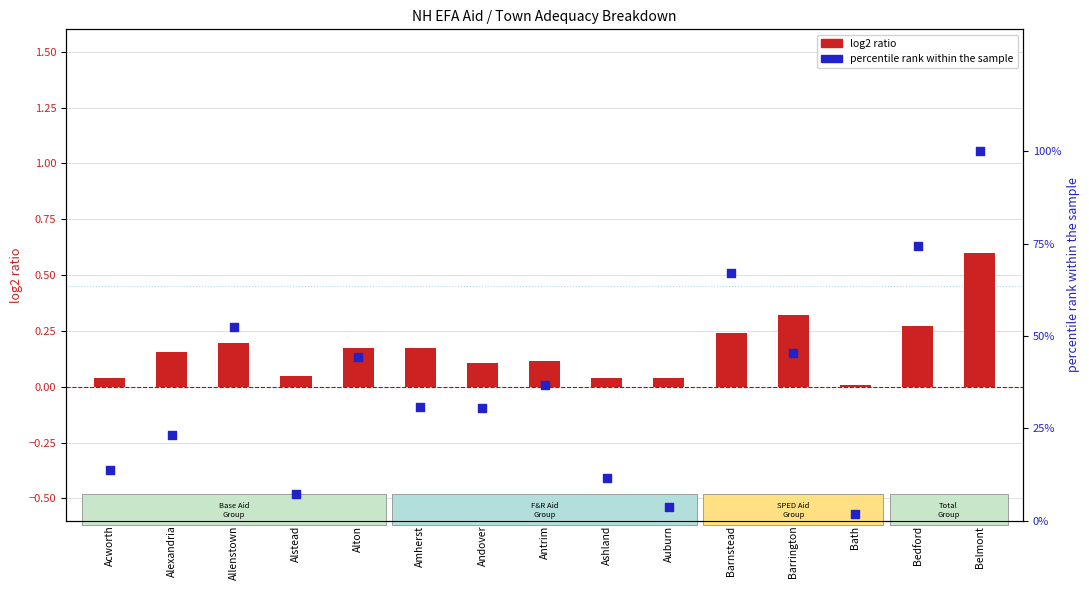

Which series has the largest total across all categories?

percentile rank within the sample